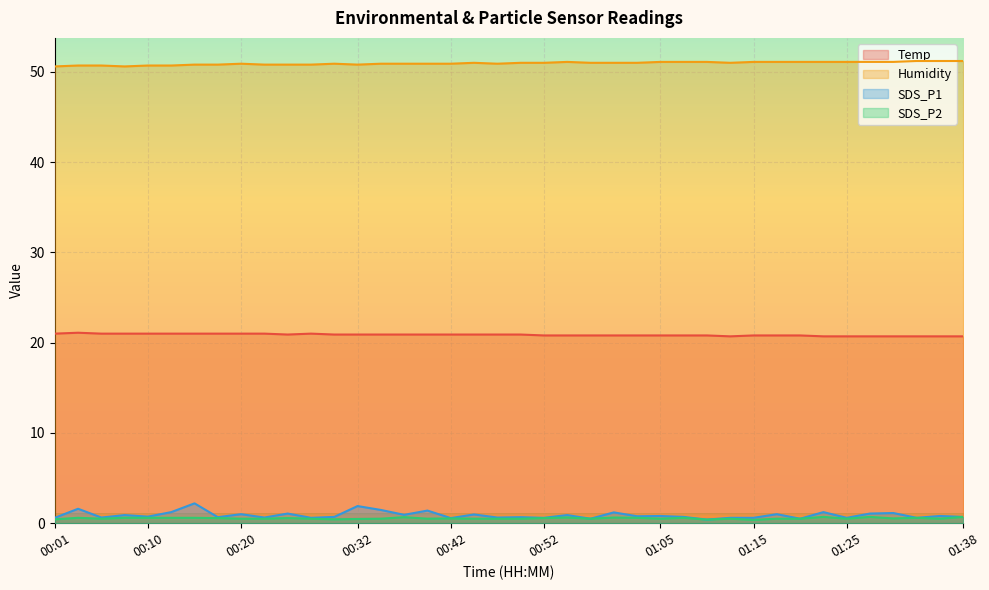

Where is the first local minimum for Humidity?

00:08